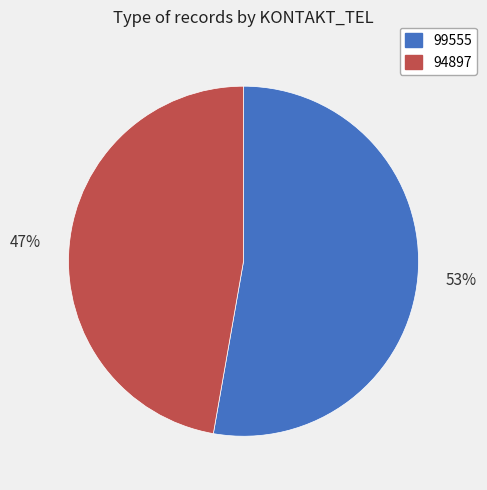

Which slice is the largest?

99555